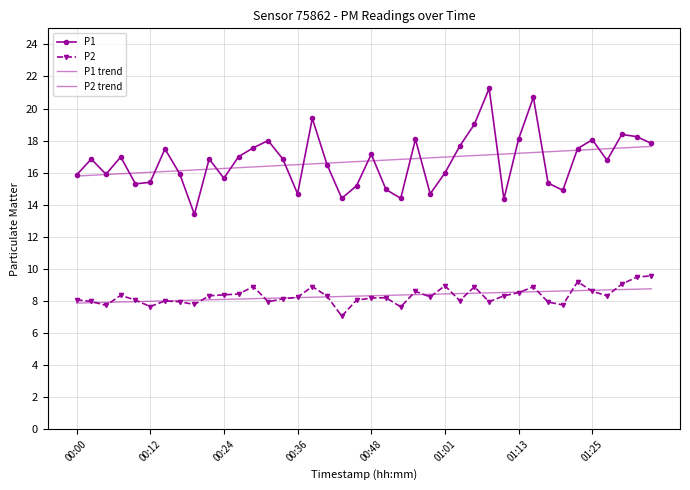

Where does the P2 series first go above 8?

00:00